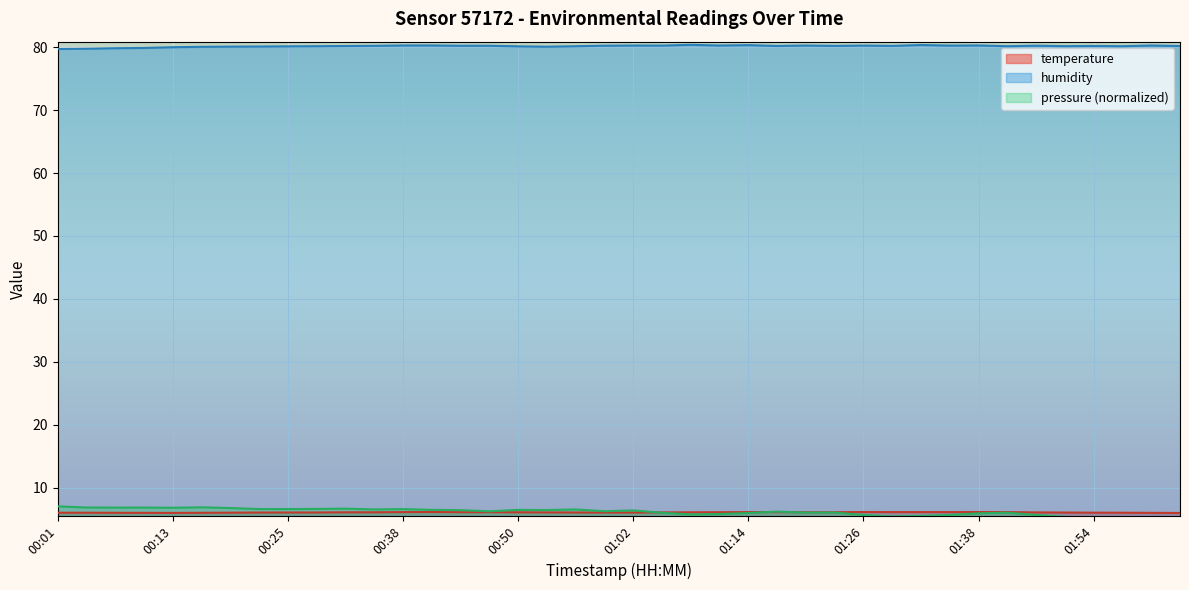

The value of temperature at 00:22 is 6.0. True or false?

True